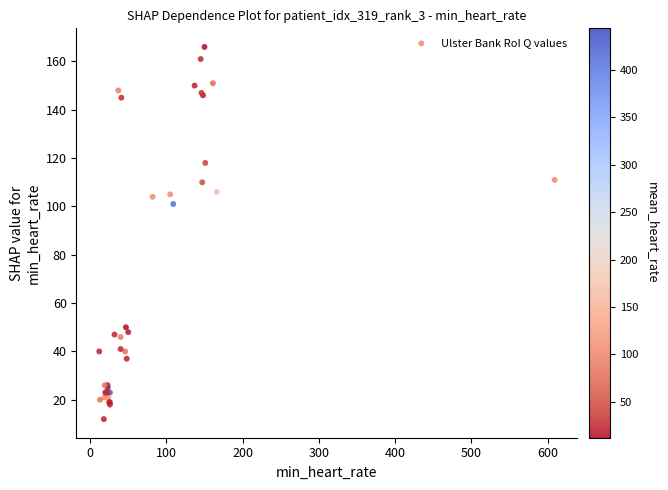

What Y value in the scatter plot is closest to 89?

101